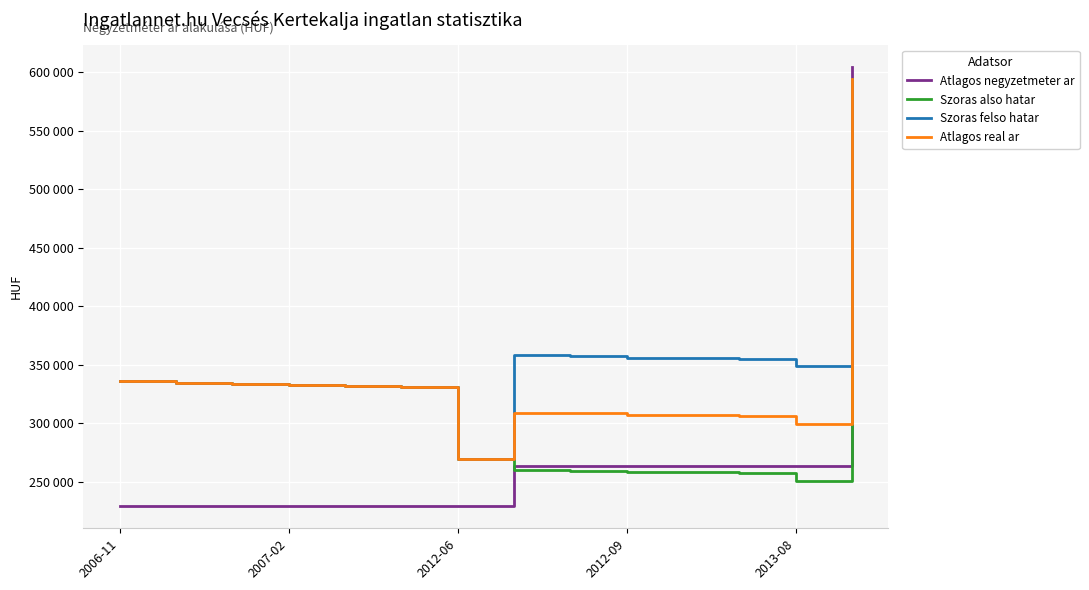

List the series in order of their peak value, highest first.

Atlagos negyzetmeter ar, Szoras also hatar, Szoras felso hatar, Atlagos real ar